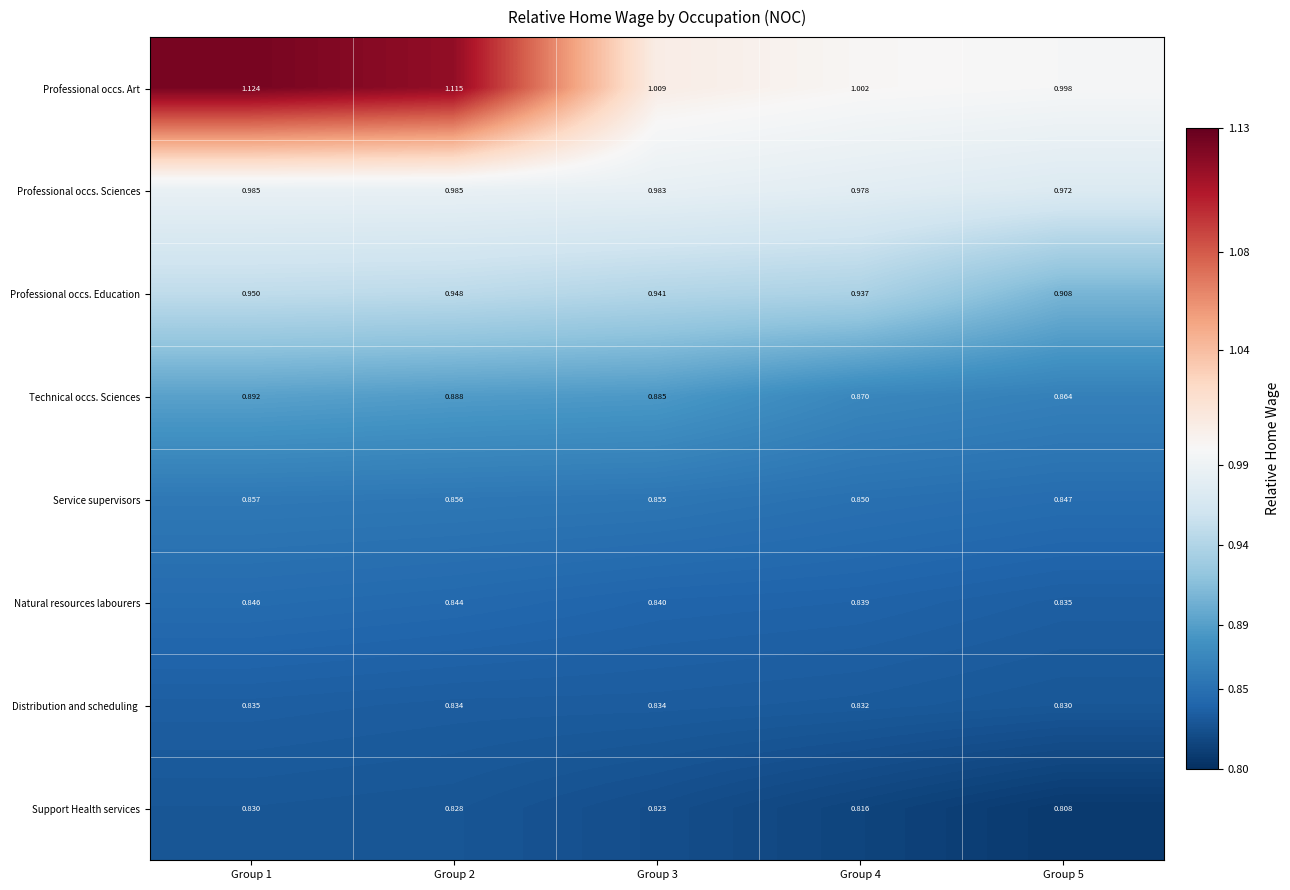

At which category is the sum across all series the highest?

Group 1